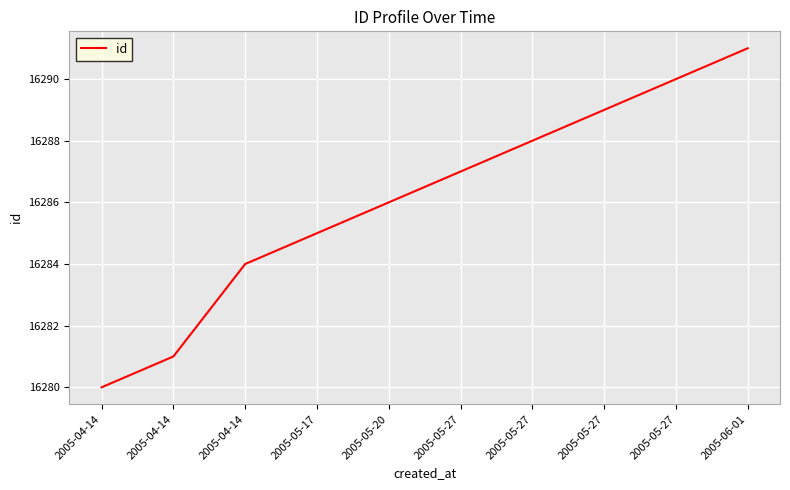

What is the difference between the values at 2005-05-20 and 2005-04-14?

6